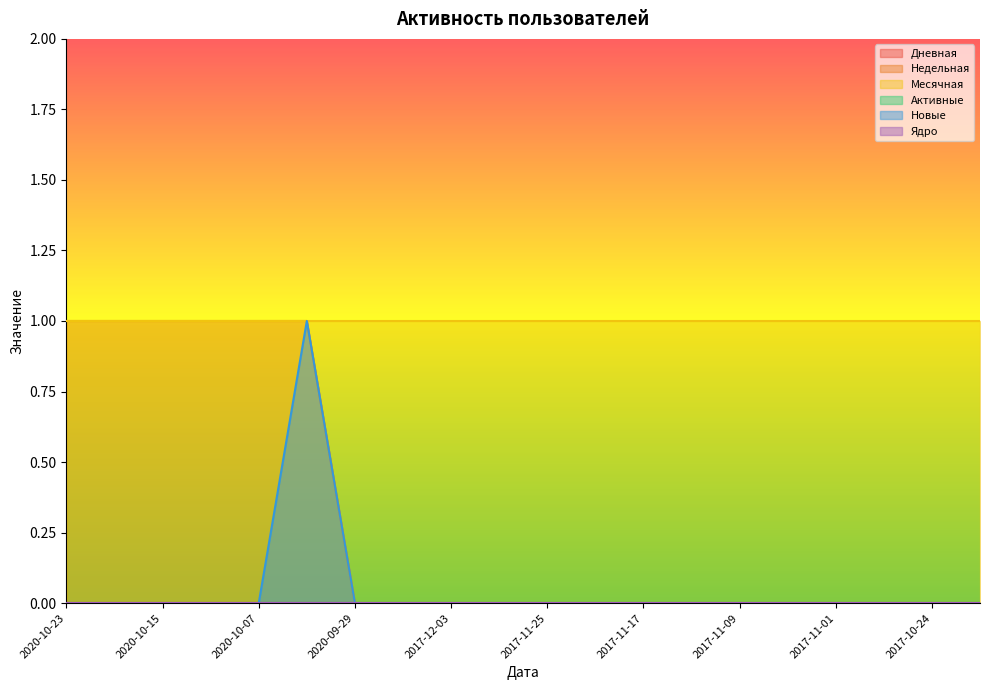

Reading right to left, list all the values displayed in this chart.

Дневная: 2017-10-20=0	2017-10-24=0	2017-10-28=0	2017-11-01=0	2017-11-05=0	2017-11-09=0	2017-11-13=0	2017-11-17=0	2017-11-21=0	2017-11-25=0	2017-11-29=0	2017-12-03=0	2020-09-25=0	2020-09-29=0	2020-10-03=0	2020-10-07=0	2020-10-11=0	2020-10-15=0	2020-10-19=0	2020-10-23=0
Недельная: 2017-10-20=0	2017-10-24=0	2017-10-28=0	2017-11-01=0	2017-11-05=0	2017-11-09=0	2017-11-13=0	2017-11-17=0	2017-11-21=0	2017-11-25=0	2017-11-29=0	2017-12-03=0	2020-09-25=0	2020-09-29=0	2020-10-03=1	2020-10-07=1	2020-10-11=1	2020-10-15=1	2020-10-19=1	2020-10-23=1
Месячная: 2017-10-20=1	2017-10-24=1	2017-10-28=1	2017-11-01=1	2017-11-05=1	2017-11-09=1	2017-11-13=1	2017-11-17=1	2017-11-21=1	2017-11-25=1	2017-11-29=1	2017-12-03=1	2020-09-25=1	2020-09-29=1	2020-10-03=1	2020-10-07=1	2020-10-11=1	2020-10-15=1	2020-10-19=1	2020-10-23=1
Активные: 2017-10-20=0	2017-10-24=0	2017-10-28=0	2017-11-01=0	2017-11-05=0	2017-11-09=0	2017-11-13=0	2017-11-17=0	2017-11-21=0	2017-11-25=0	2017-11-29=0	2017-12-03=0	2020-09-25=0	2020-09-29=0	2020-10-03=0	2020-10-07=0	2020-10-11=0	2020-10-15=0	2020-10-19=0	2020-10-23=0
Новые: 2017-10-20=0	2017-10-24=0	2017-10-28=0	2017-11-01=0	2017-11-05=0	2017-11-09=0	2017-11-13=0	2017-11-17=0	2017-11-21=0	2017-11-25=0	2017-11-29=0	2017-12-03=0	2020-09-25=0	2020-09-29=0	2020-10-03=1	2020-10-07=0	2020-10-11=0	2020-10-15=0	2020-10-19=0	2020-10-23=0
Ядро: 2017-10-20=0	2017-10-24=0	2017-10-28=0	2017-11-01=0	2017-11-05=0	2017-11-09=0	2017-11-13=0	2017-11-17=0	2017-11-21=0	2017-11-25=0	2017-11-29=0	2017-12-03=0	2020-09-25=0	2020-09-29=0	2020-10-03=0	2020-10-07=0	2020-10-11=0	2020-10-15=0	2020-10-19=0	2020-10-23=0